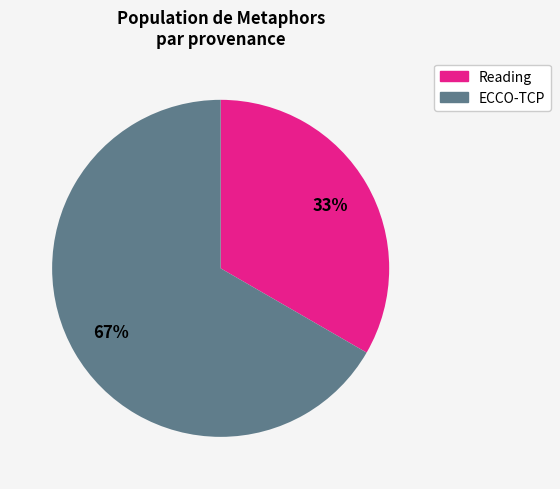

Does any single category account for the majority?

Yes